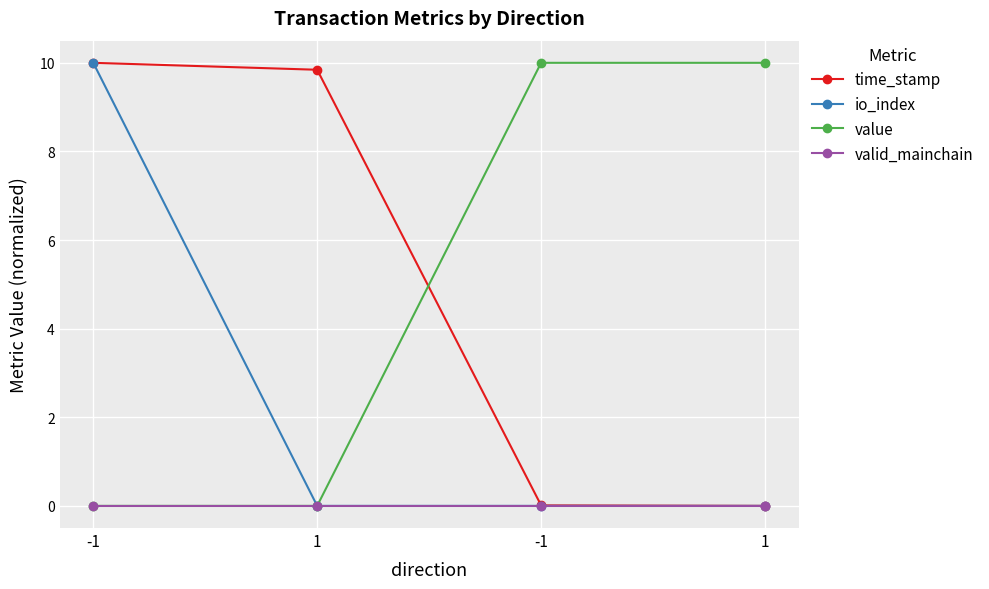

Which category has the highest value in the value series?

-1